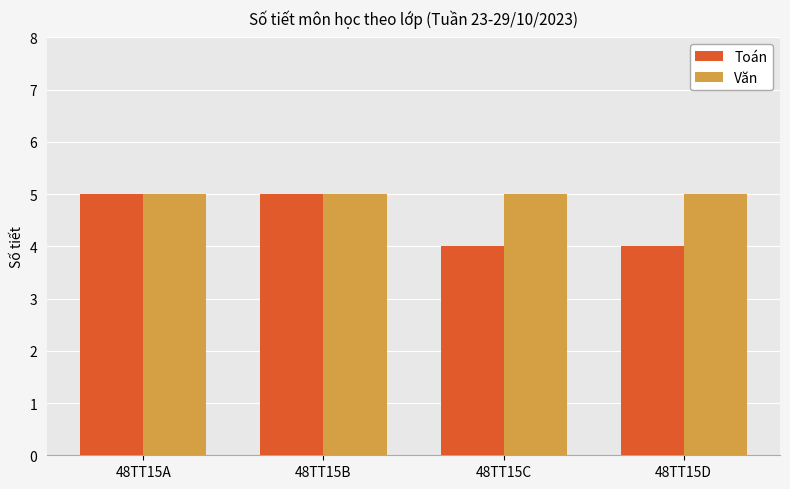

What is the greatest value displayed?

5